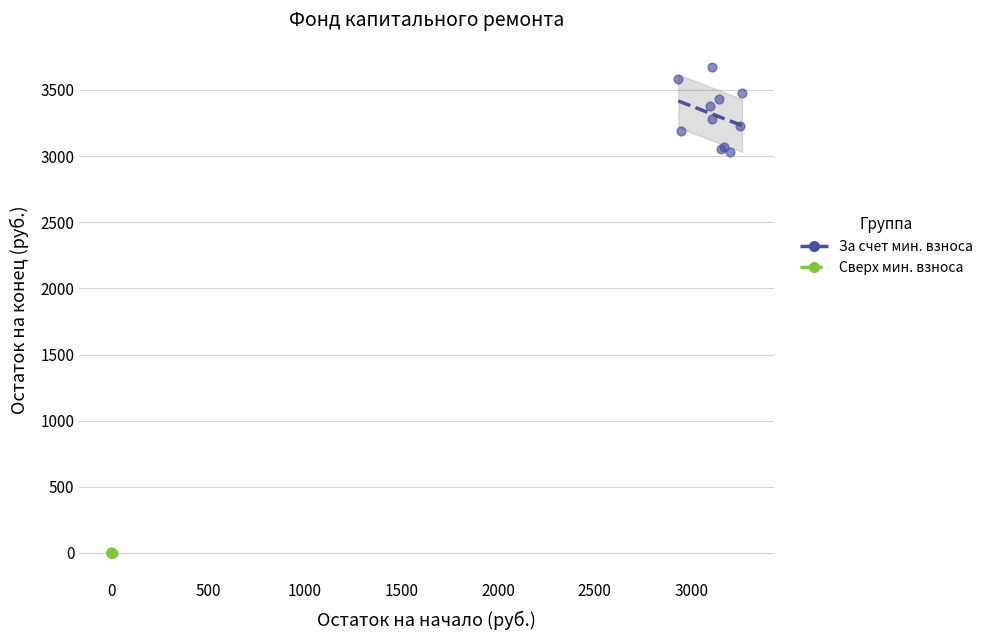

Which series contains the highest Y value?

За счет мин. взноса